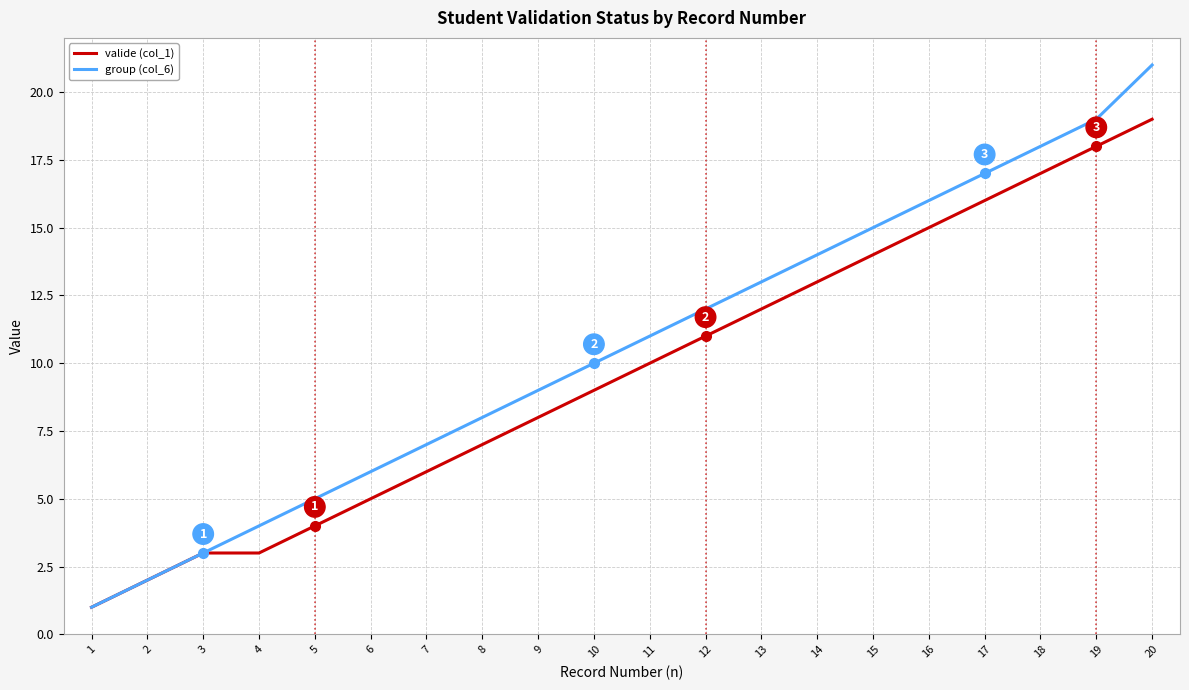

Which category has the lowest value in the group (col_6) series?

1